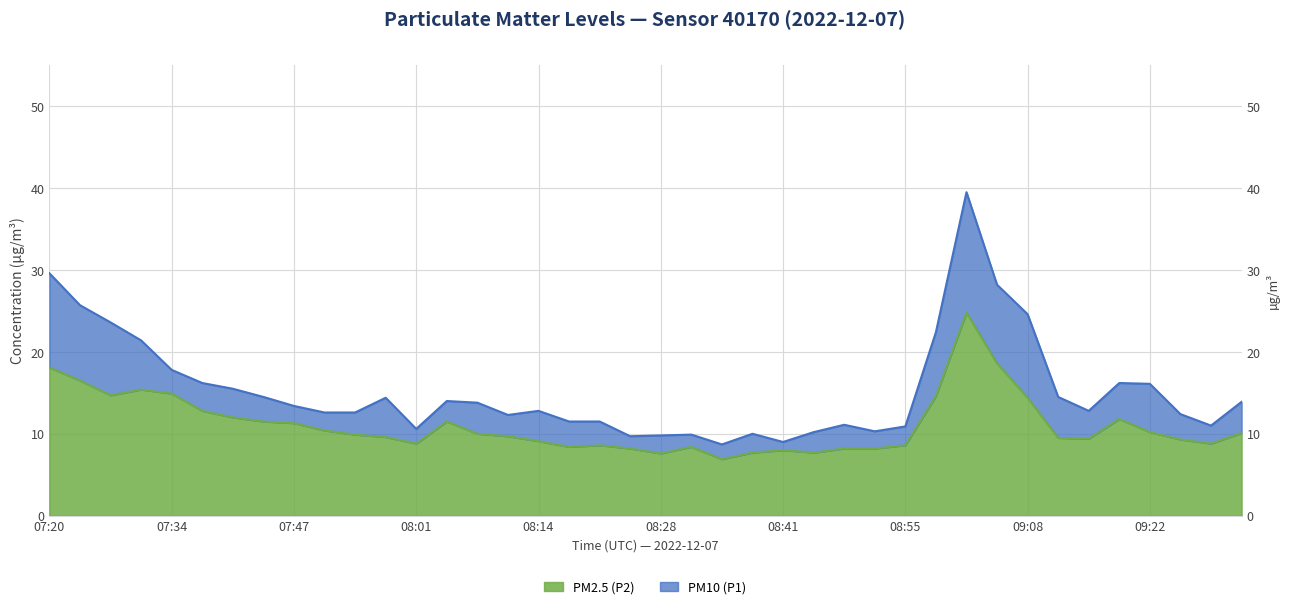

Reading left to right, list all the values displayed in this chart.

PM10 (P1): 07:20=29.6	07:24=25.7	07:27=23.6	07:30=21.4	07:34=17.8	07:37=16.2	07:40=15.5	07:44=14.5	07:47=13.4	07:51=12.6	07:54=12.6	07:57=14.4	08:01=10.6	08:04=14.0	08:07=13.8	08:11=12.3	08:14=12.8	08:18=11.5	08:21=11.5	08:24=9.7	08:28=9.8	08:31=9.9	08:34=8.7	08:38=10.0	08:41=9.0	08:44=10.2	08:48=11.1	08:51=10.3	08:55=10.9	08:58=22.4	09:01=39.5	09:05=28.2	09:08=24.6	09:12=14.5	09:15=12.8	09:18=16.2	09:22=16.1	09:25=12.4	09:28=11.0	09:32=13.9
PM2.5 (P2): 07:20=18.1	07:24=16.5	07:27=14.7	07:30=15.4	07:34=14.9	07:37=12.8	07:40=12.0	07:44=11.5	07:47=11.3	07:51=10.4	07:54=9.9	07:57=9.6	08:01=8.8	08:04=11.5	08:07=10.0	08:11=9.7	08:14=9.1	08:18=8.4	08:21=8.6	08:24=8.2	08:28=7.6	08:31=8.4	08:34=6.9	08:38=7.7	08:41=8.0	08:44=7.7	08:48=8.2	08:51=8.2	08:55=8.6	08:58=14.6	09:01=24.8	09:05=18.6	09:08=14.4	09:12=9.5	09:15=9.4	09:18=11.8	09:22=10.2	09:25=9.3	09:28=8.8	09:32=10.1